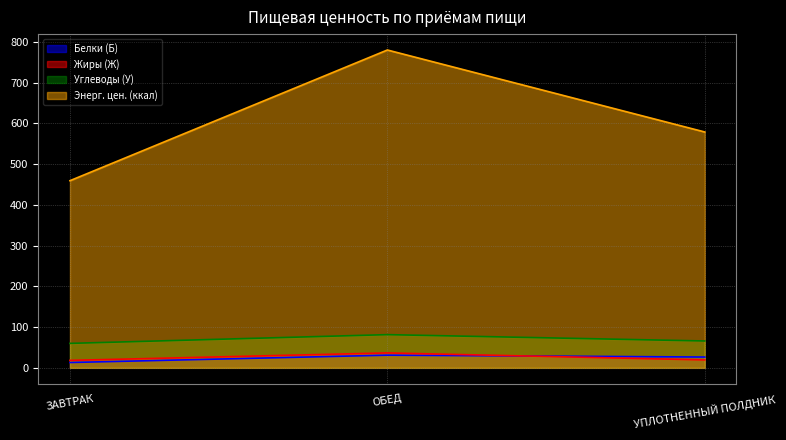

Does the chart have visible grid lines?

Yes